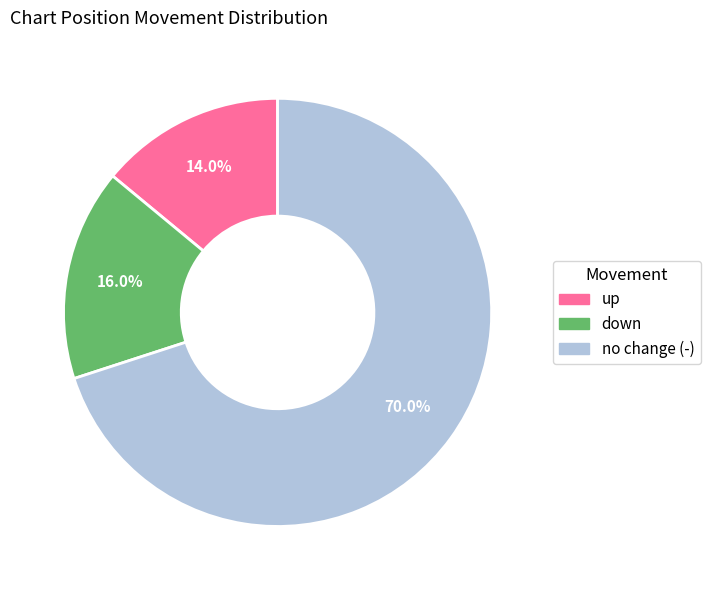

Which slice is the largest?

no change (-)